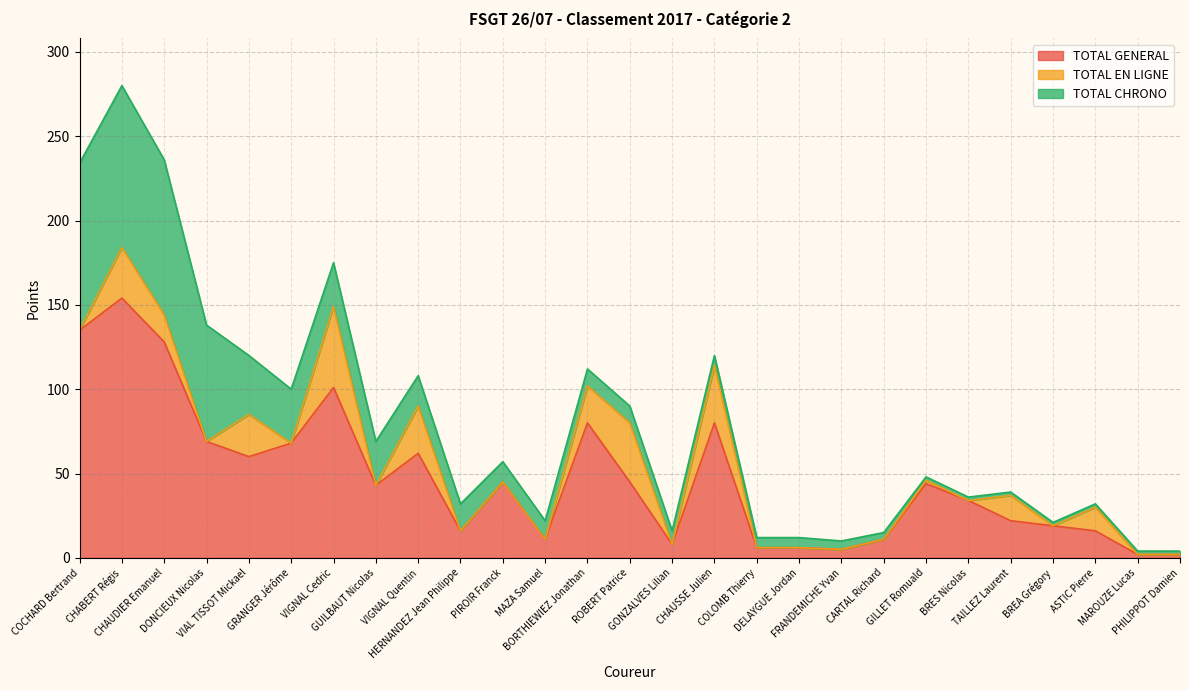

Is the value of TOTAL EN LIGNE at GRANGER Jérôme greater than the value of TOTAL CHRONO at ASTIC Pierre?

No